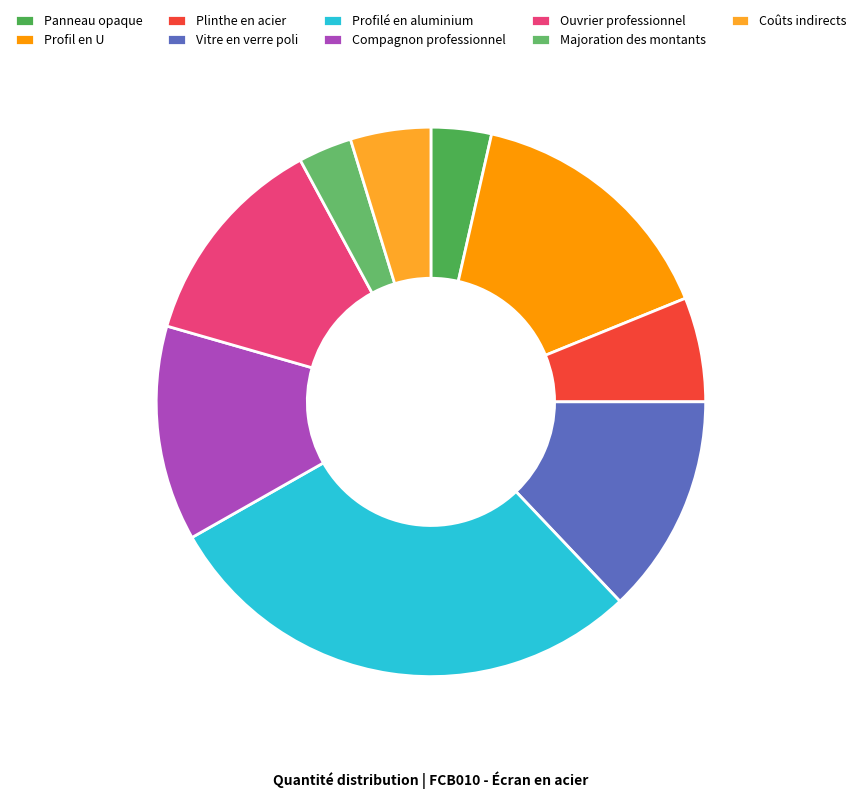

How many segments does this pie chart have?

9